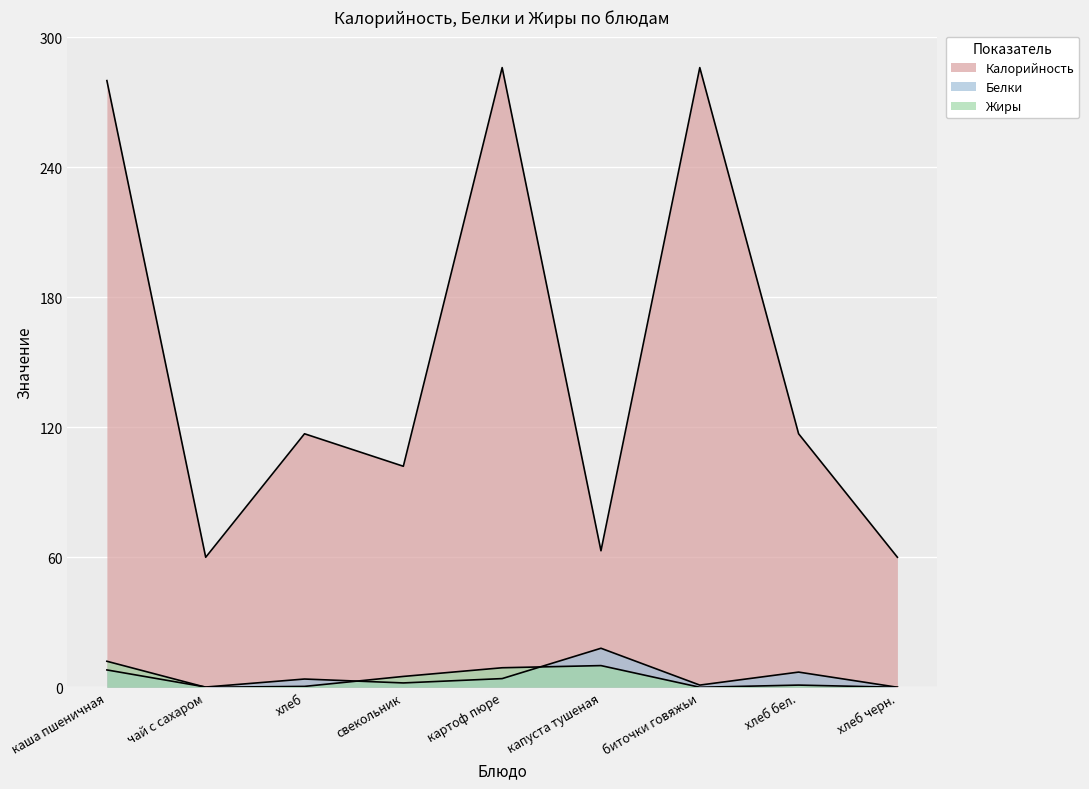

How many interior local valleys does the Калорийность series have?

3